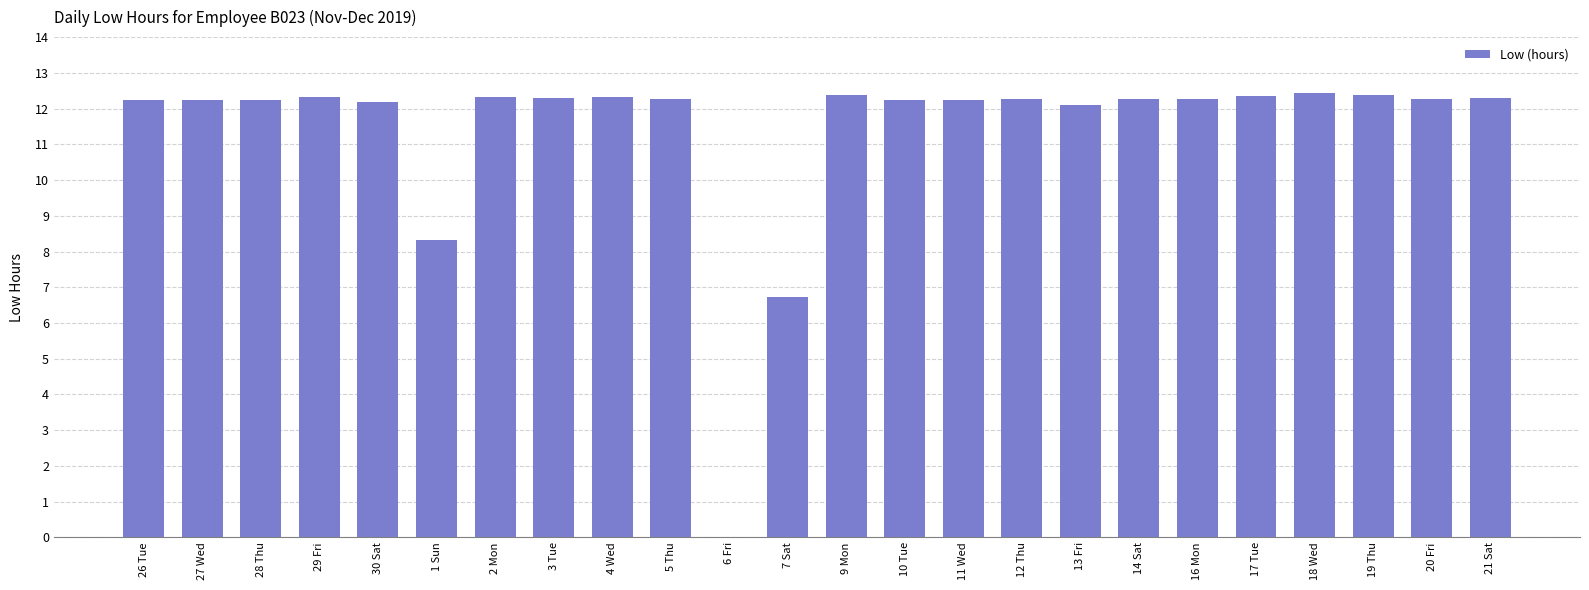

What is the maximum value shown in the chart?

12.4